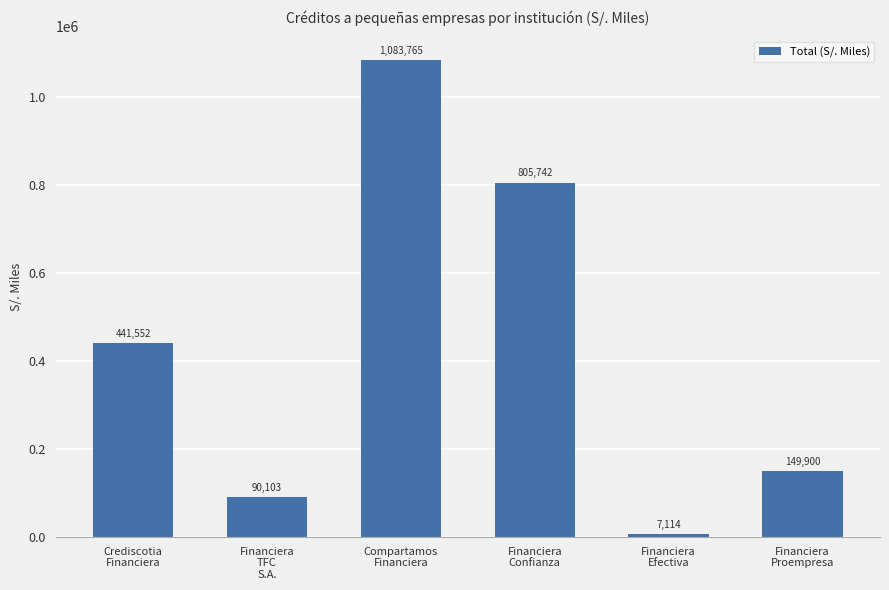

What is the maximum value shown in the chart?

1083765.2